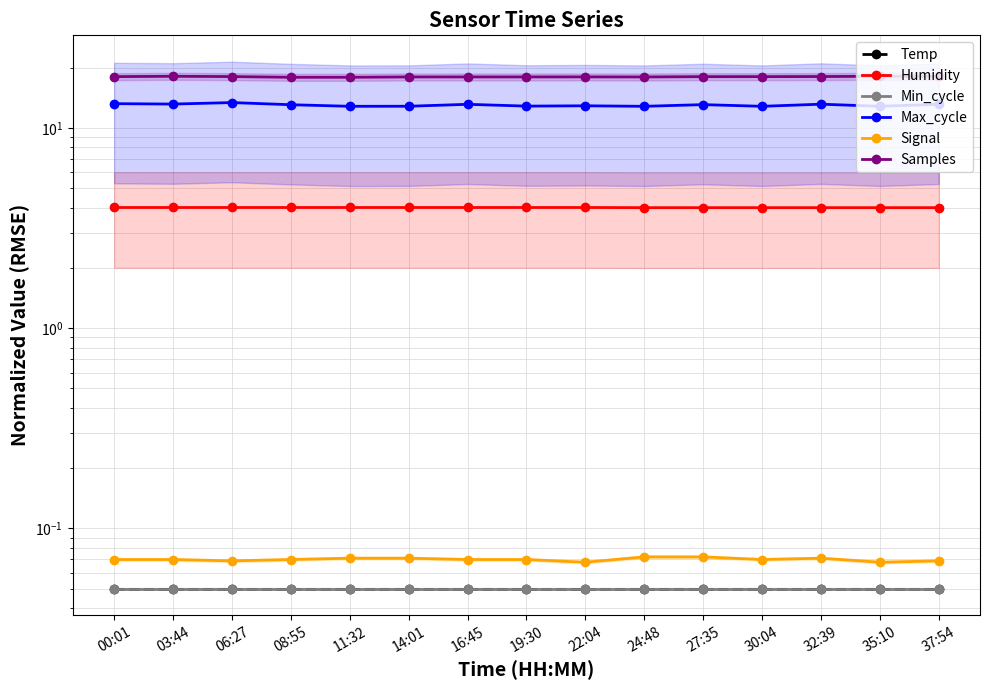

What is the average value of the Humidity series?

4.0